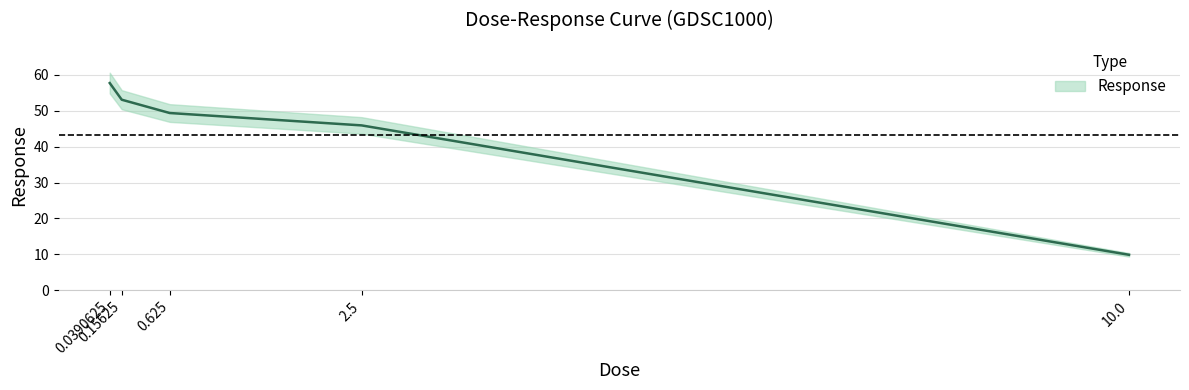

Reading left to right, transcribe all the data shown in this chart.

0.0390625=57.7	0.15625=53.1	0.625=49.4	2.5=45.9	10.0=9.9